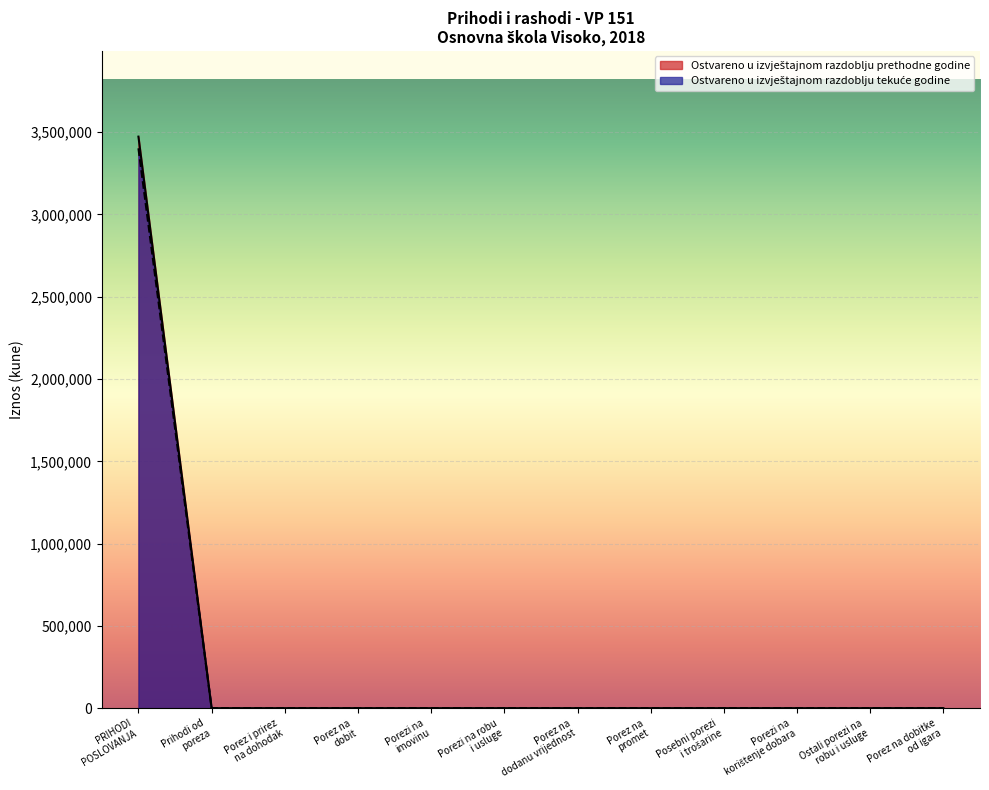

How many data points in Ostvareno u izvještajnom razdoblju prethodne godine are above 0?

1